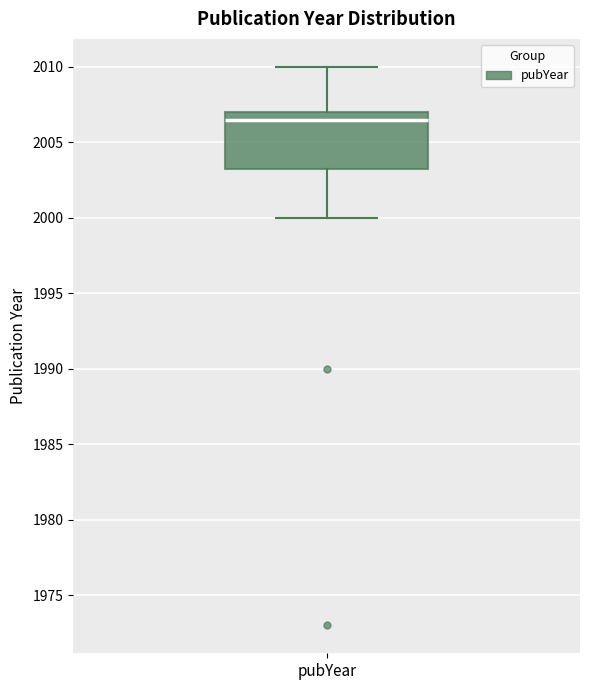

Where does the median line of the box for pubYear sit on the y-axis? The values are not printed on the chart, so give them approximately, as read against the axis.

2006.5